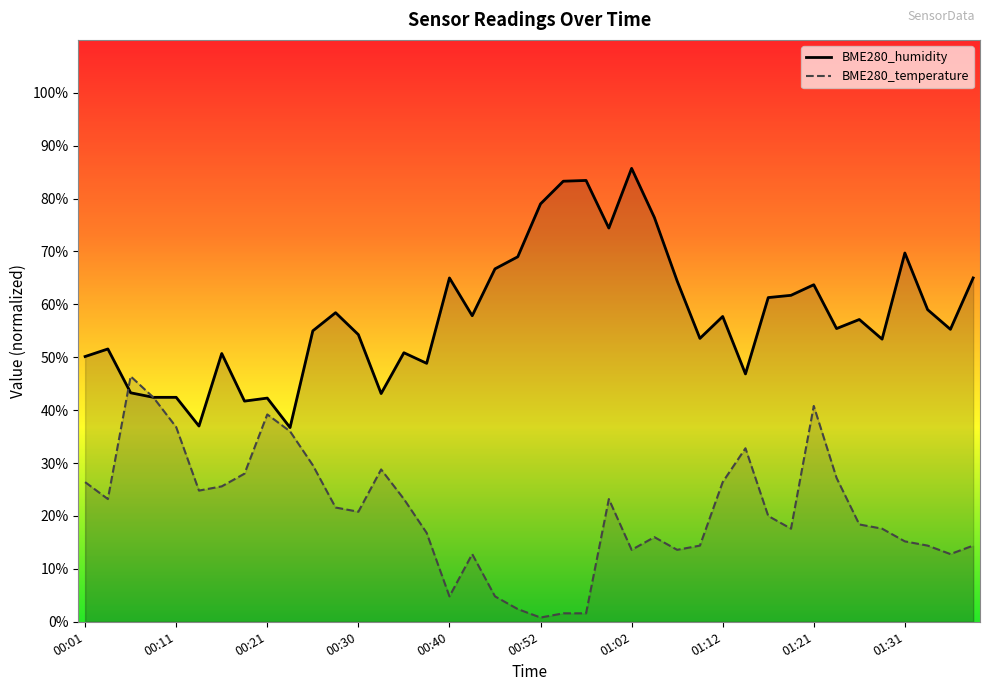

True or false: BME280_temperature and BME280_humidity cross at least once.

True